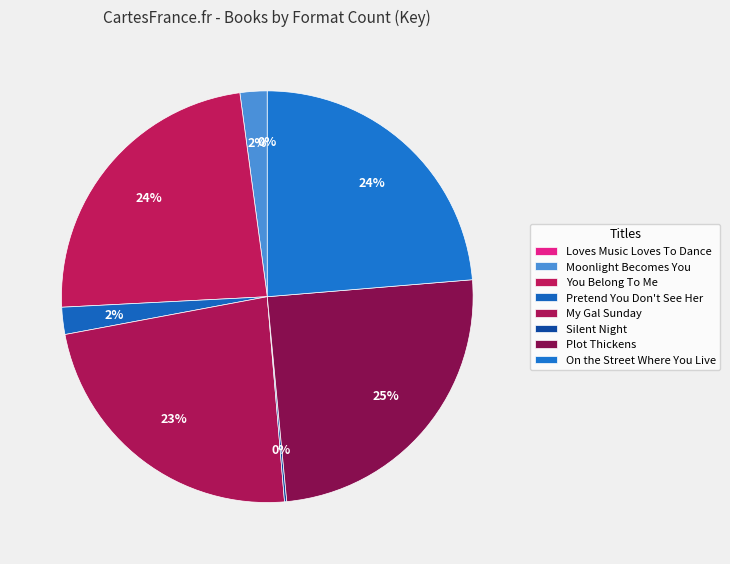

How many segments does this pie chart have?

8